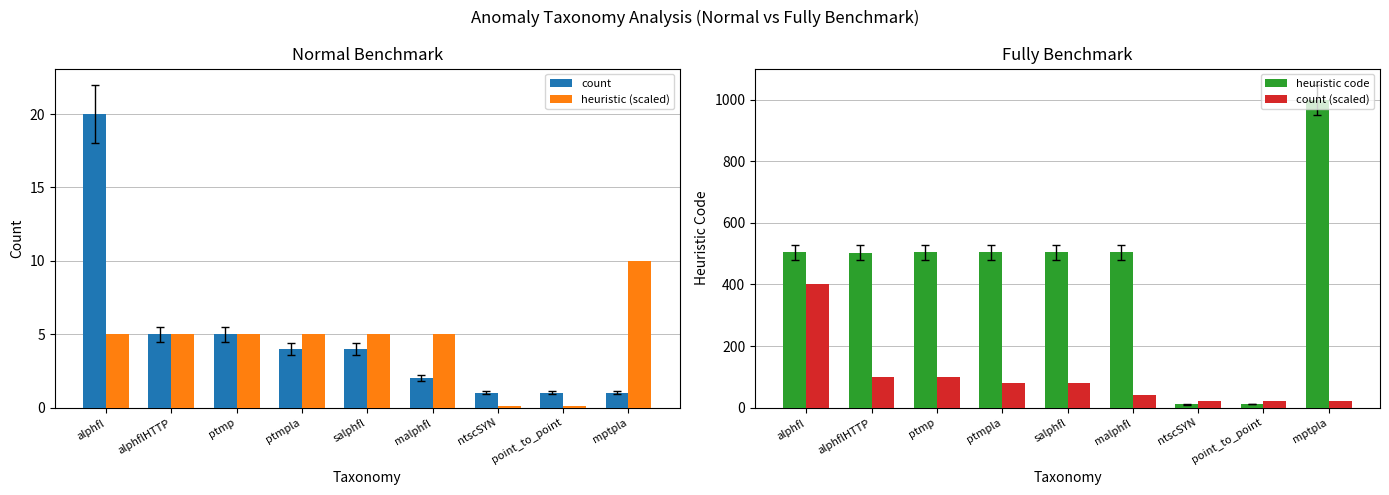

The heuristic (scaled) series shows 1.4 at salphfl. True or false?

False